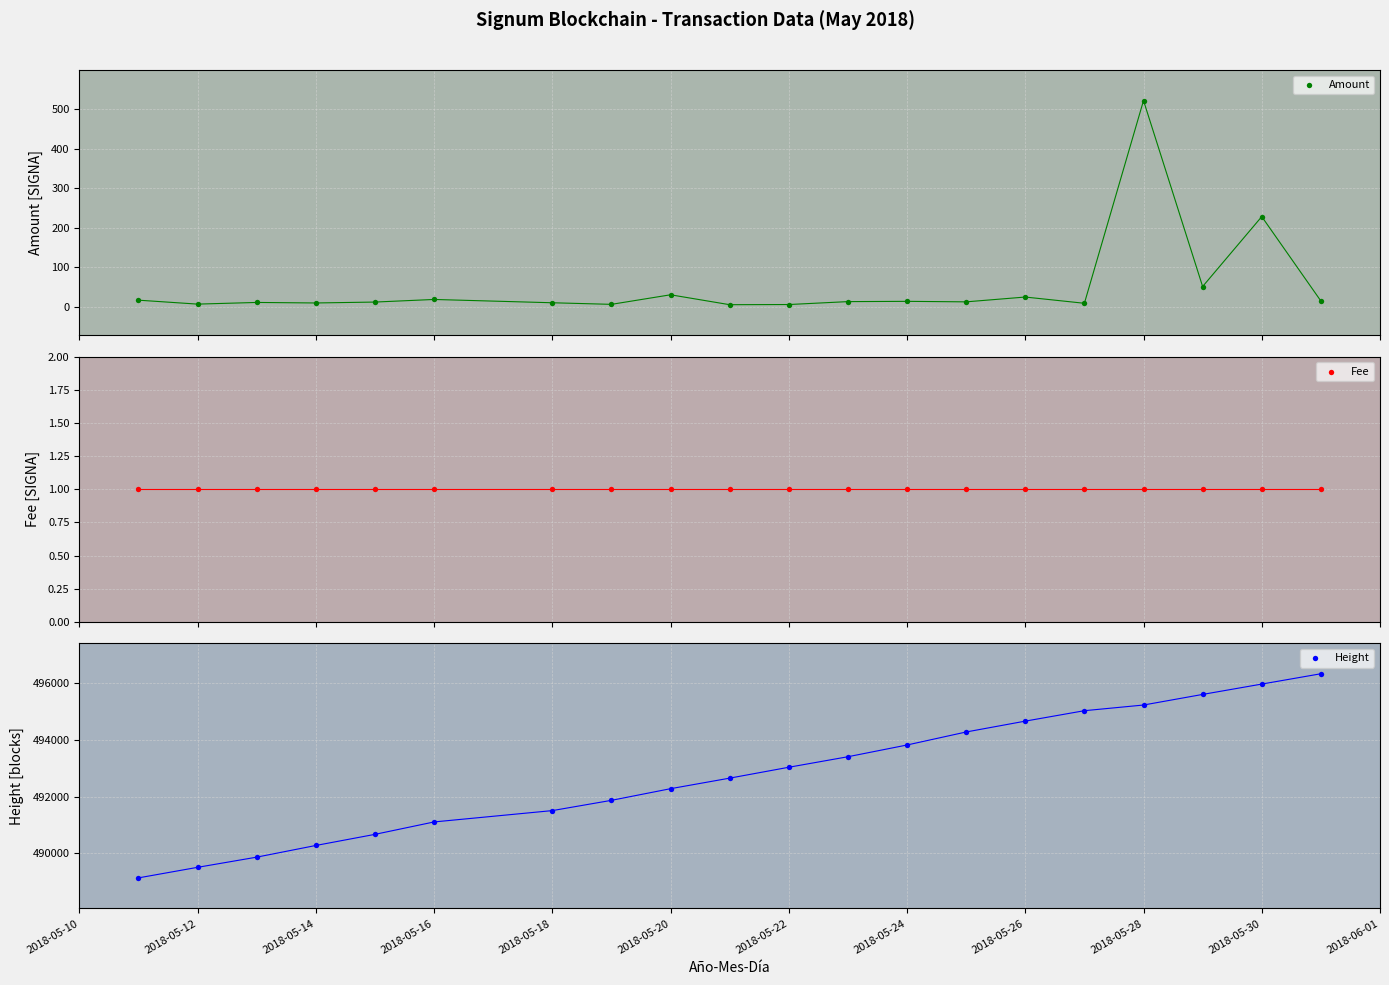

At how many categories does at least one series exceed 143504?

20